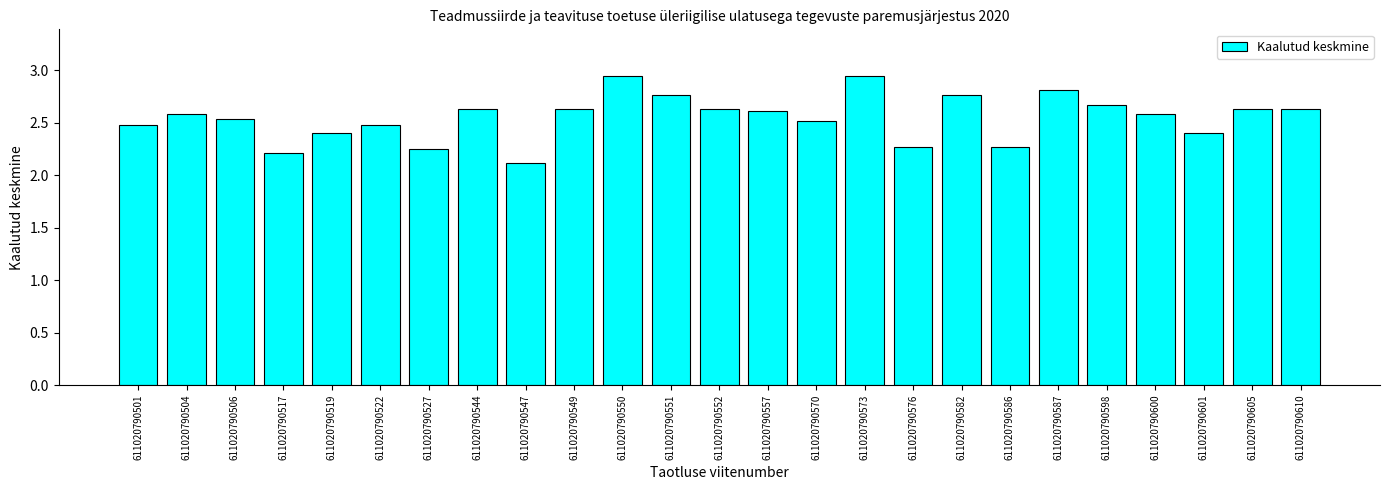

What is the smallest value displayed?

2.1